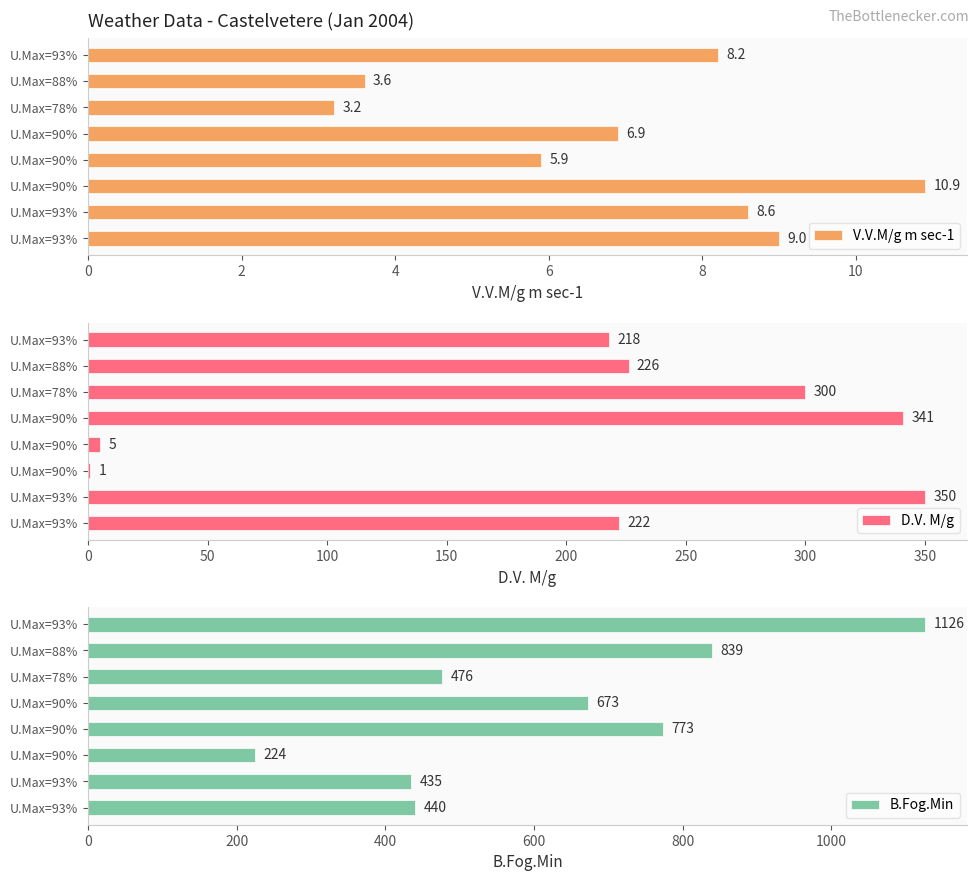

The V.V.M/g m sec-1 series shows 11.1 at U.Max=90%. True or false?

False